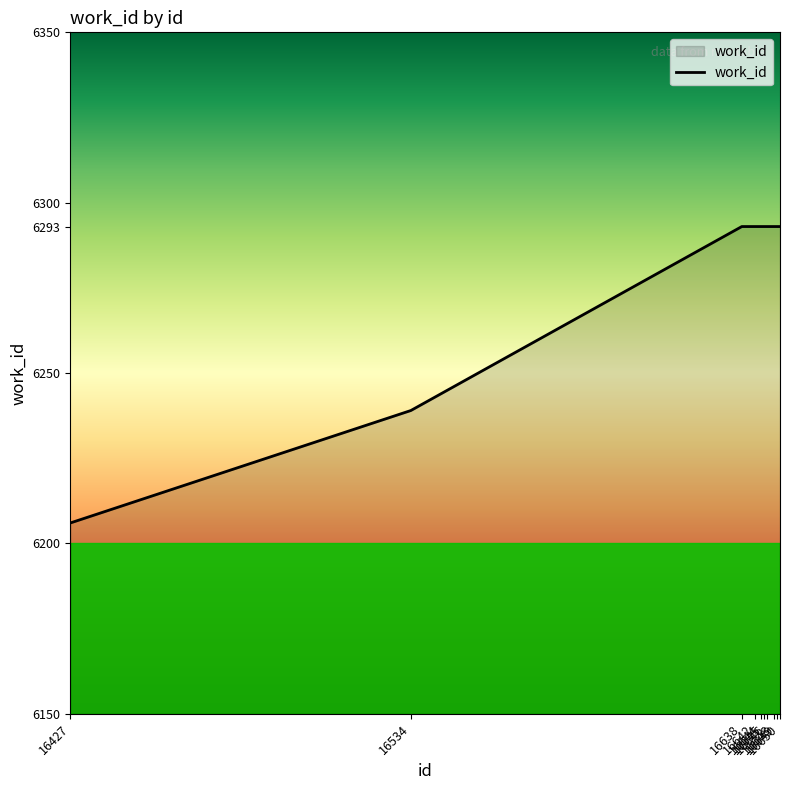

What is the maximum value shown in the chart?

6293